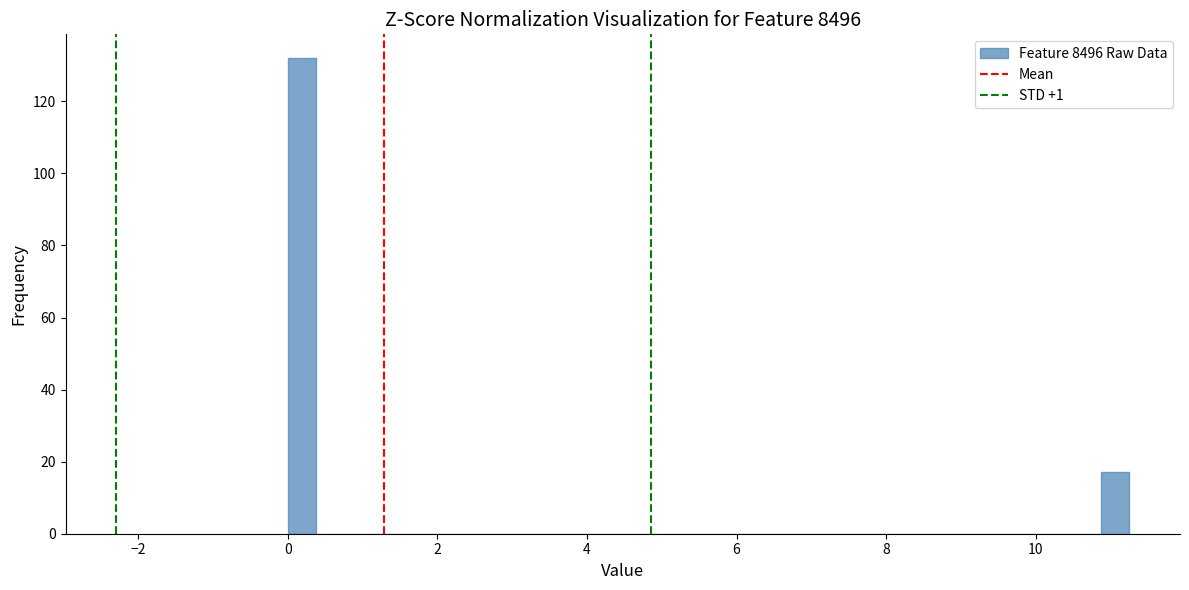

Around what value on the x-axis is the tallest bar? Give the approximate position of its centre, as read against the axis.

0.2